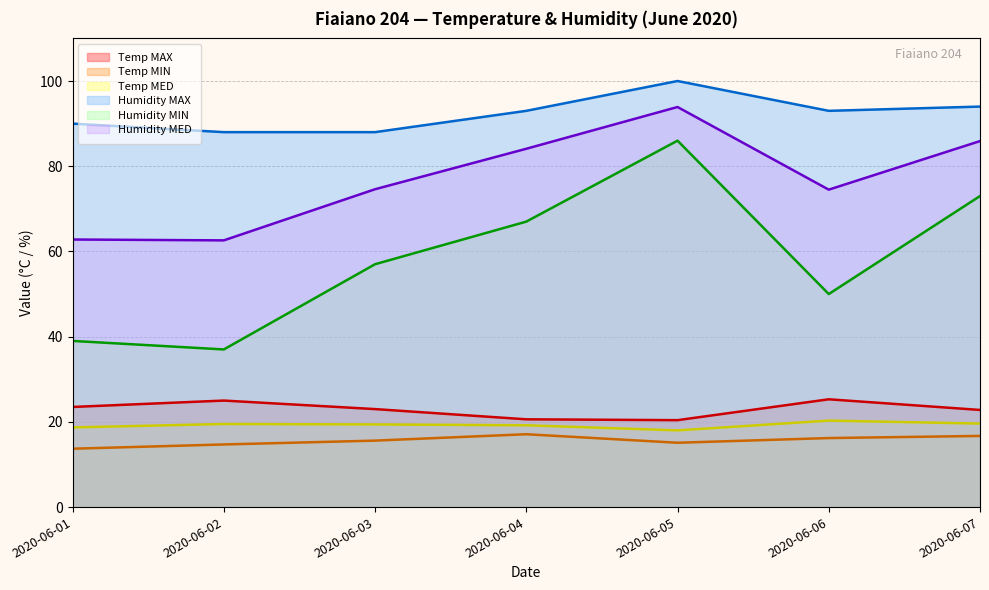

Does the chart have visible grid lines?

Yes